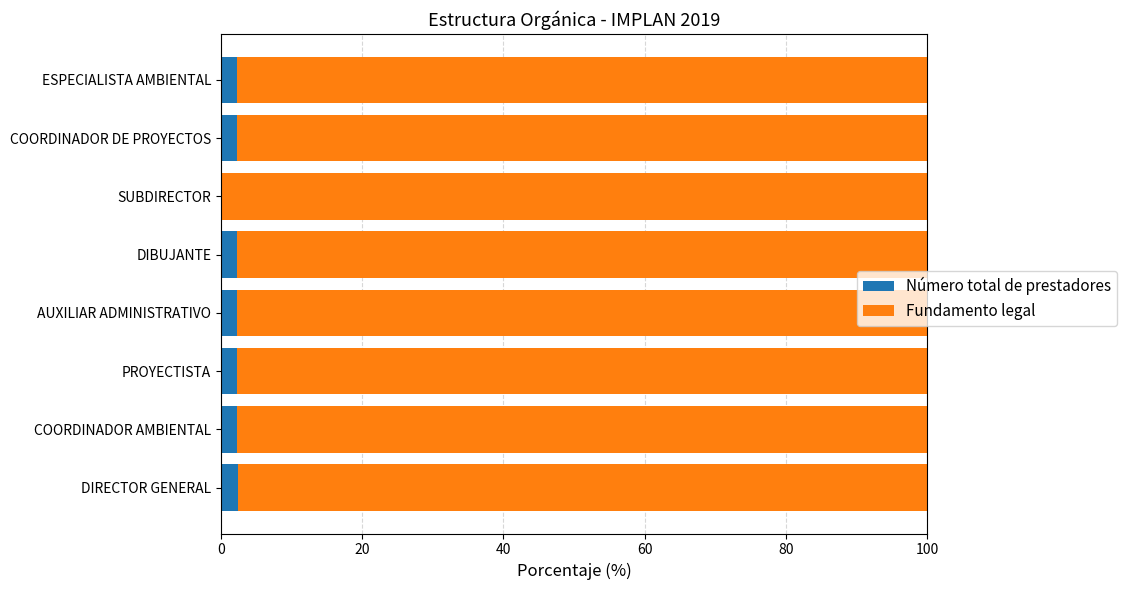

Count the number of categories in the chart.

8